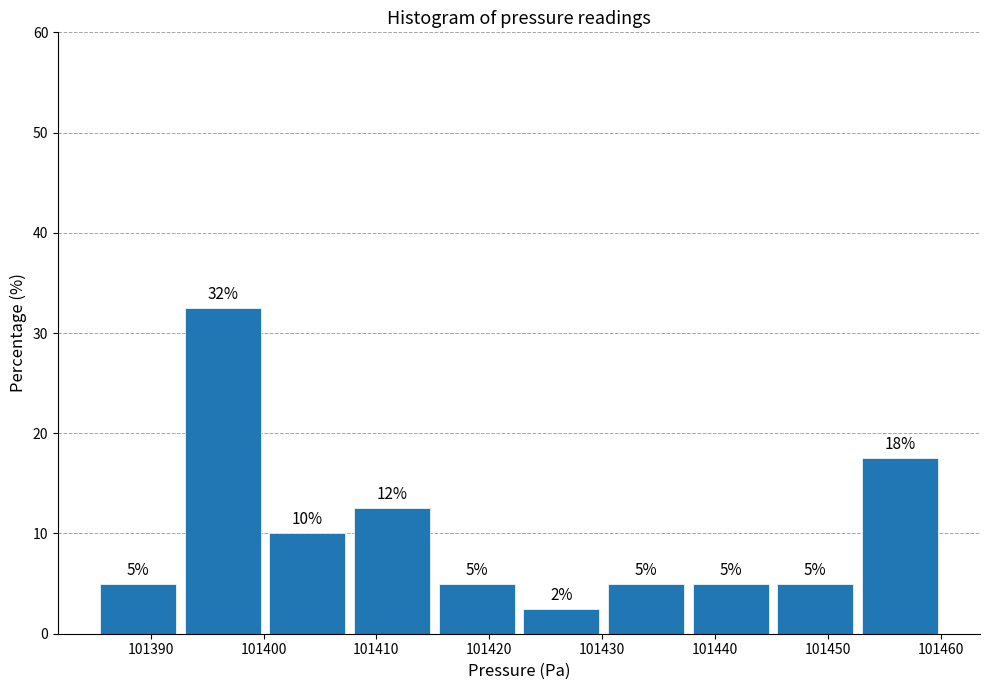

Which range on the x-axis has the tallest bar?

101393 to 101400